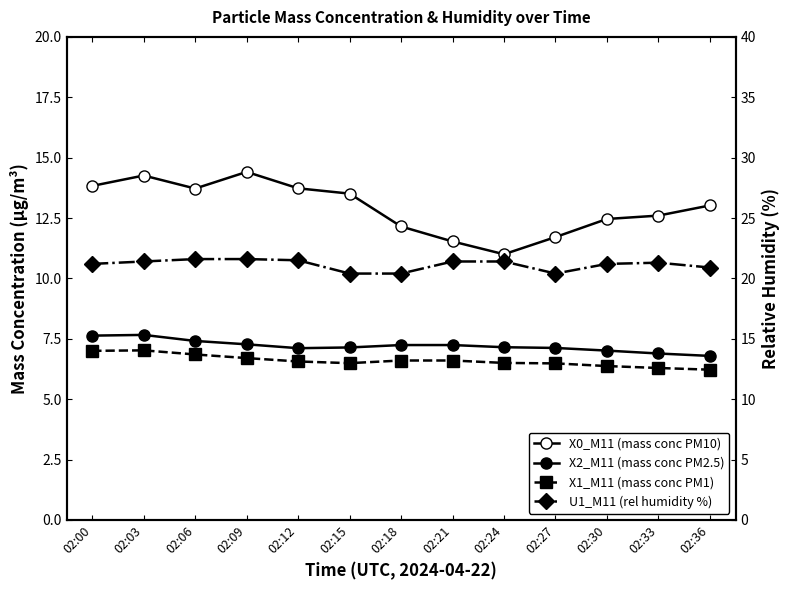

What are all the series names shown in the legend?

X0_M11 (mass conc PM10), X2_M11 (mass conc PM2.5), X1_M11 (mass conc PM1), U1_M11 (rel humidity %)